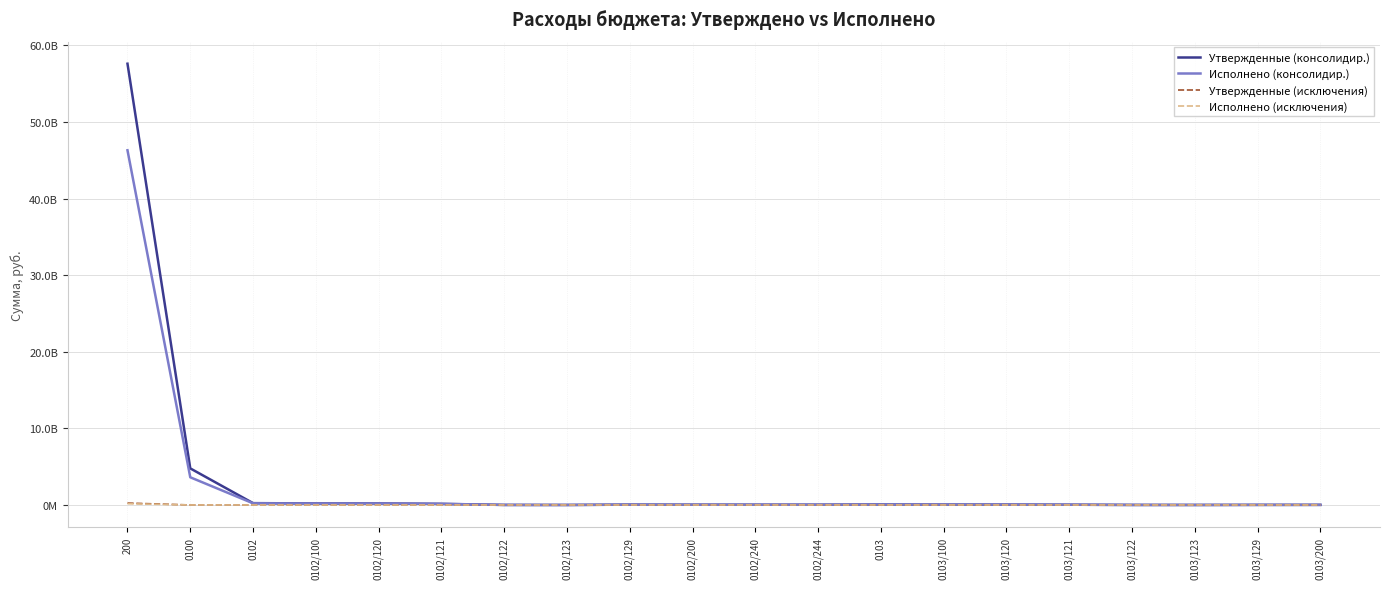

True or false: Утвержденные (исключения) and Исполнено (исключения) intersect in this chart.

False